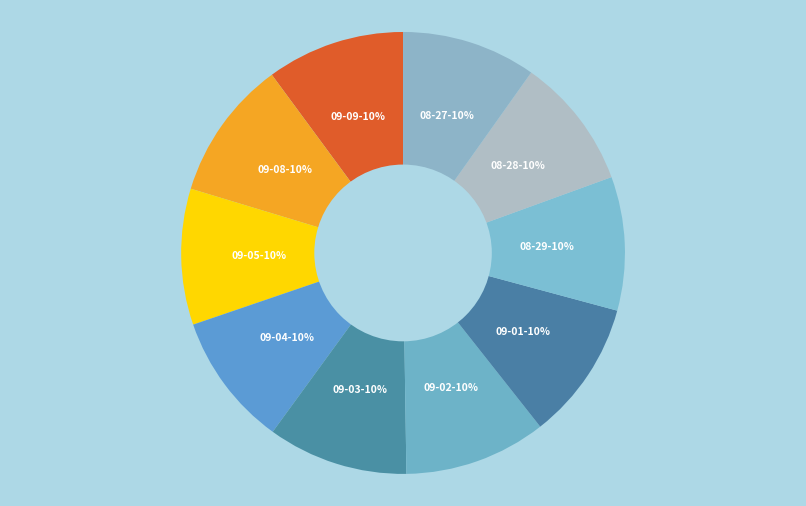

Count the number of slices in the pie.

10